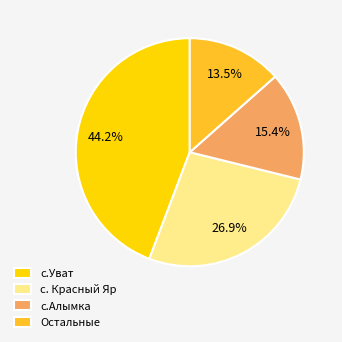

Combined, do с.Уват and с.Алымка account for over 50%?

Yes